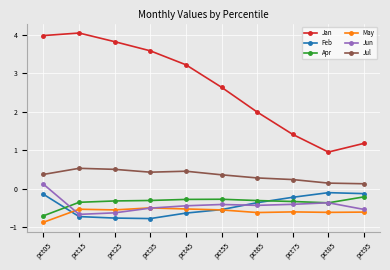

The Jun series shows -0.3 at pct35. True or false?

False